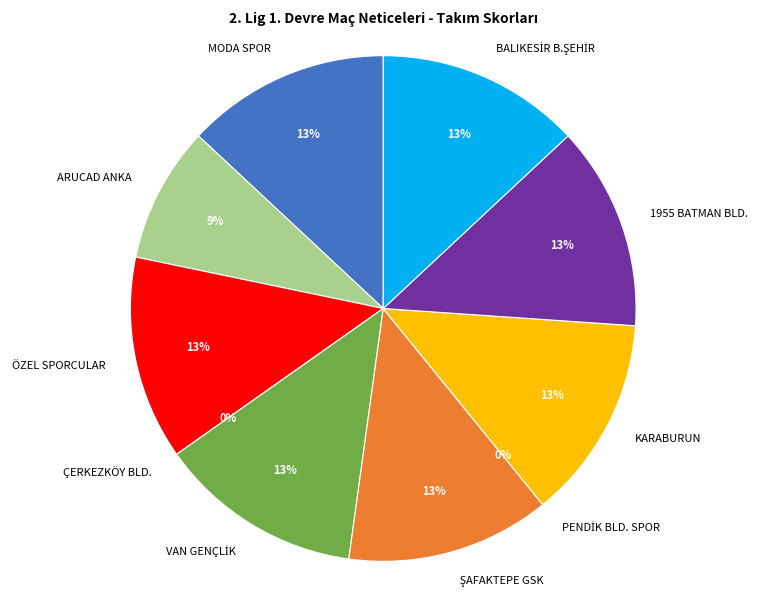

To the nearest percent, what is the combined percentage of PENDİK BLD. SPOR and ÖZEL SPORCULAR?

13%